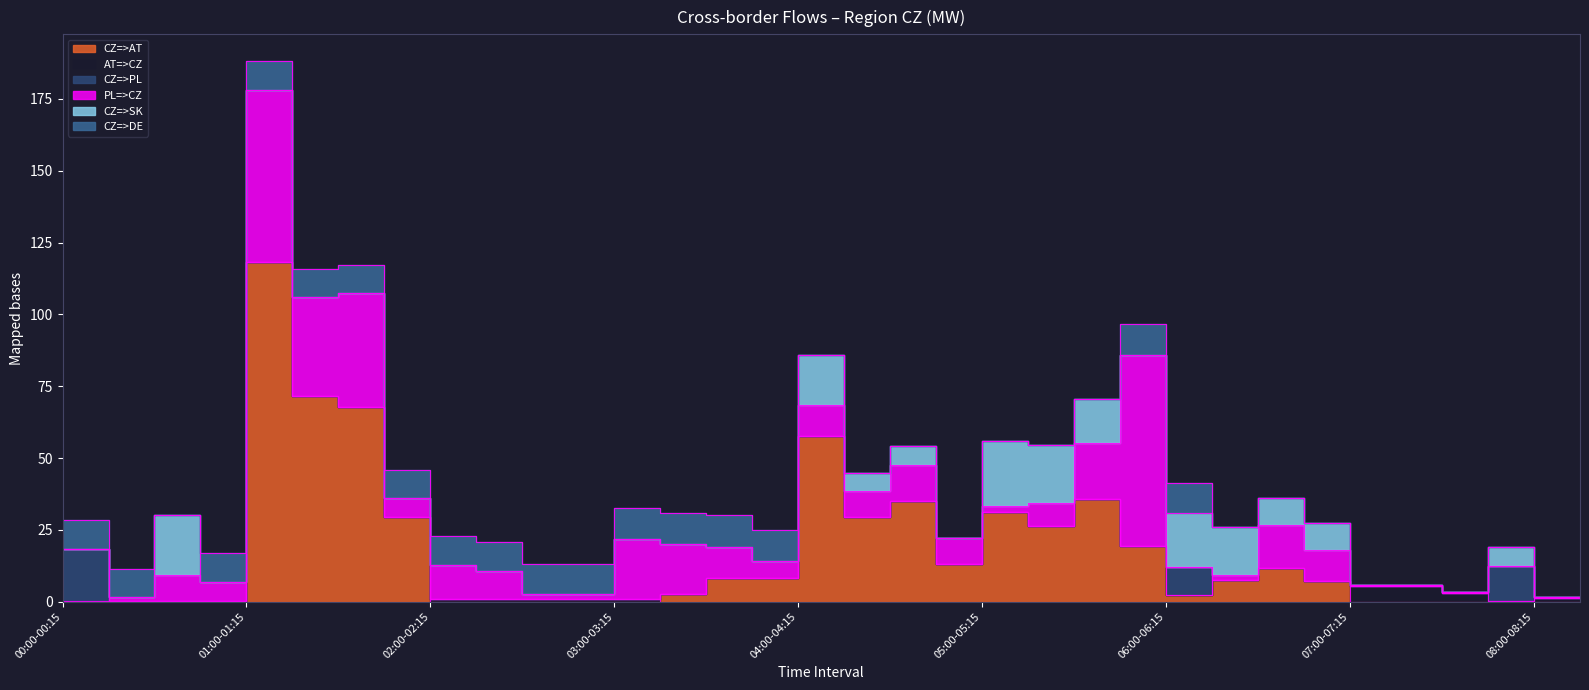

True or false: PL=>CZ and CZ=>AT cross at least once.

True